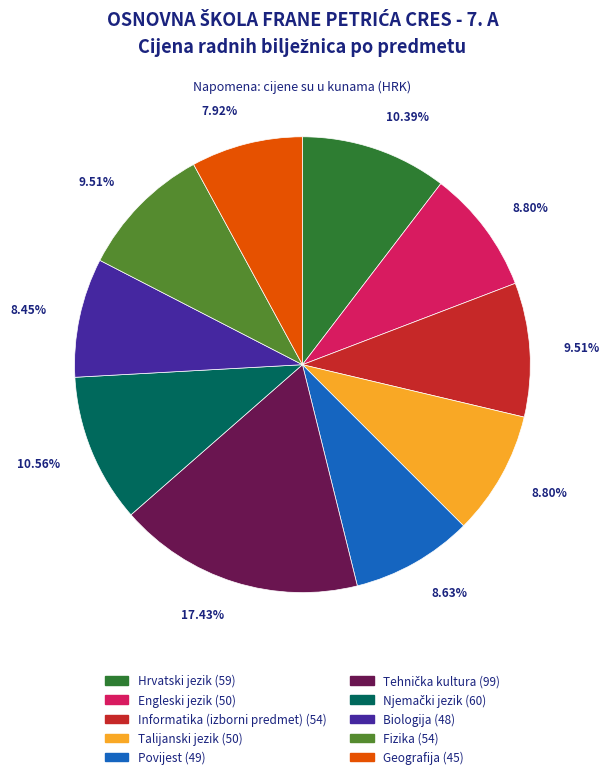

Does Hrvatski jezik account for over 50% of the chart?

No